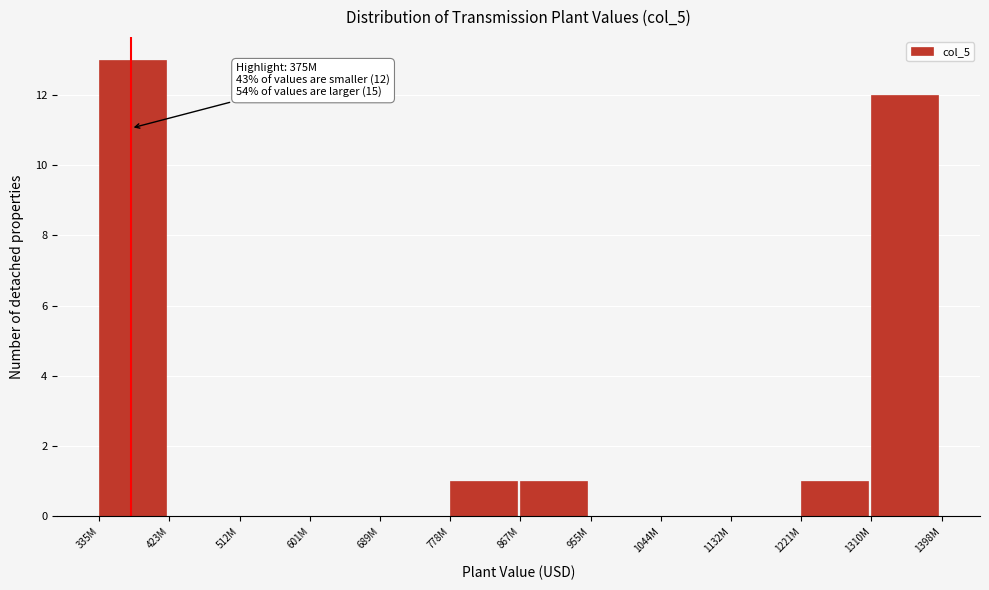

Reading left to right, what are all the values shown in this chart?

335M=13	423M=0	512M=0	601M=0	689M=0	778M=1	867M=1	955M=0	1044M=0	1132M=0	1221M=1	1310M=12